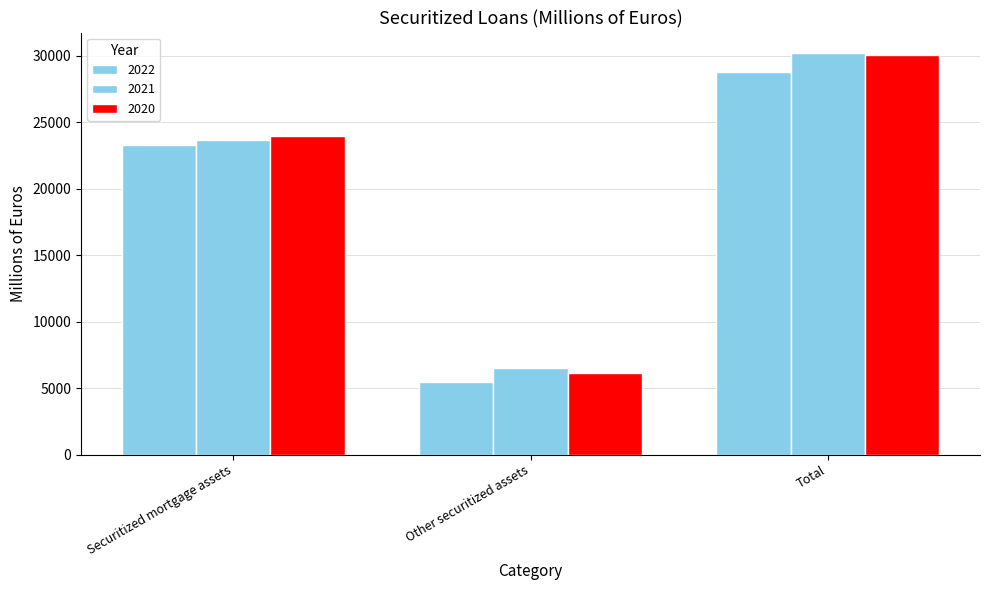

Are the bars grouped side by side (vs. stacked)?

Yes